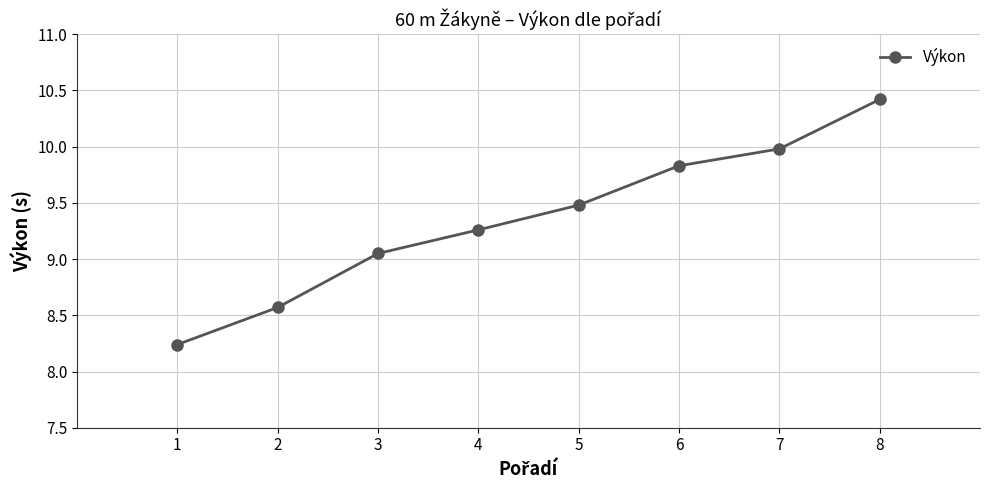

Between 2 and 5, which is larger?

5